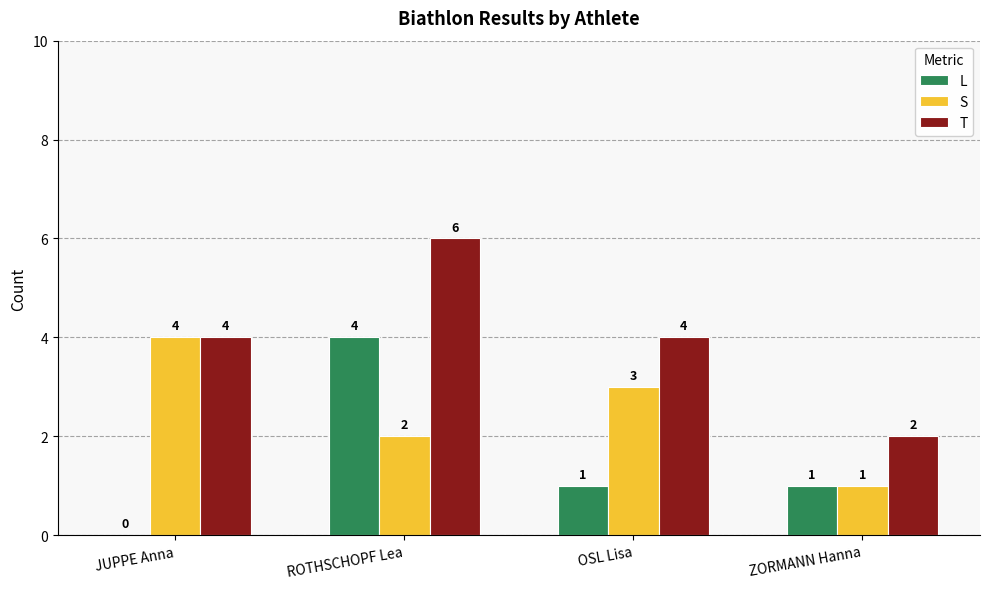

Reading right to left, what are all the values shown in this chart?

L: ZORMANN Hanna=1	OSL Lisa=1	ROTHSCHOPF Lea=4	JUPPE Anna=0
S: ZORMANN Hanna=1	OSL Lisa=3	ROTHSCHOPF Lea=2	JUPPE Anna=4
T: ZORMANN Hanna=2	OSL Lisa=4	ROTHSCHOPF Lea=6	JUPPE Anna=4